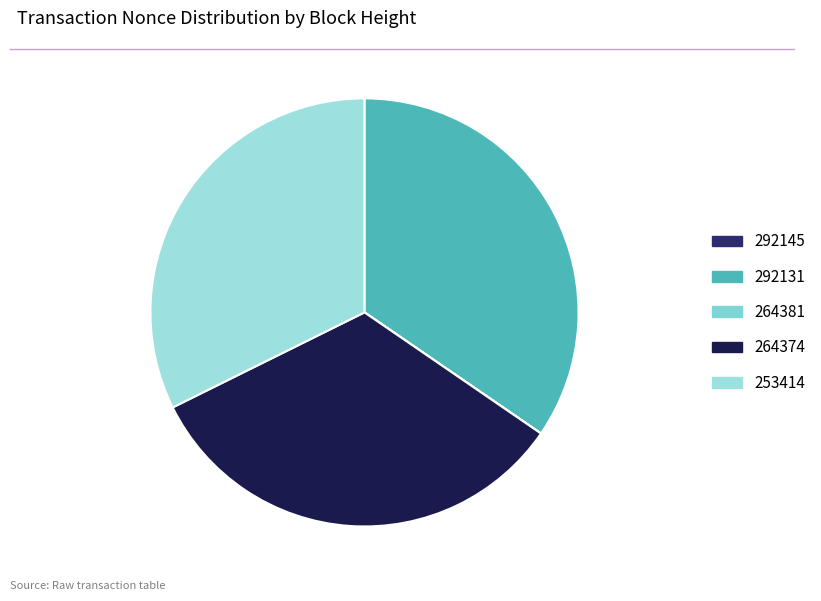

Is it true that 292131 is 21% of the pie?

False